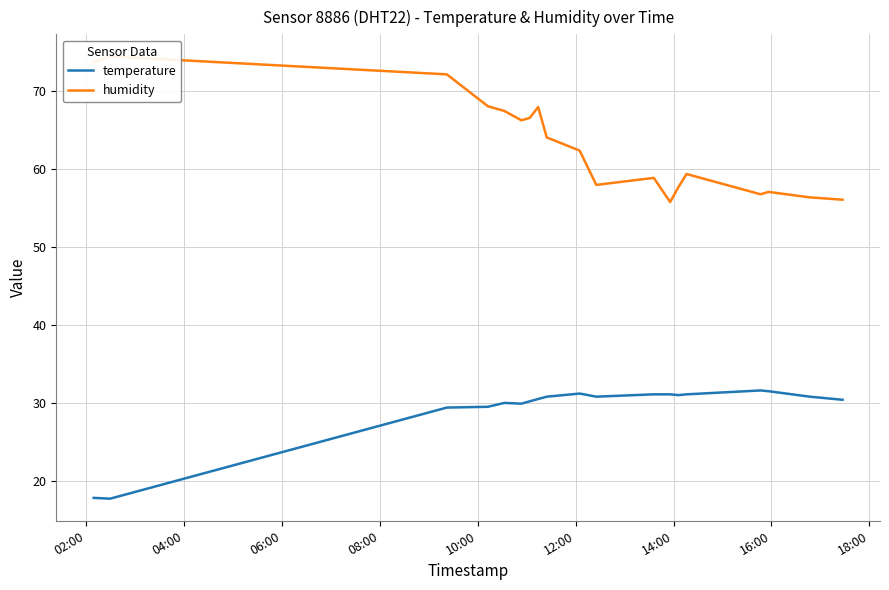

What is the lowest value of the temperature series?

17.7